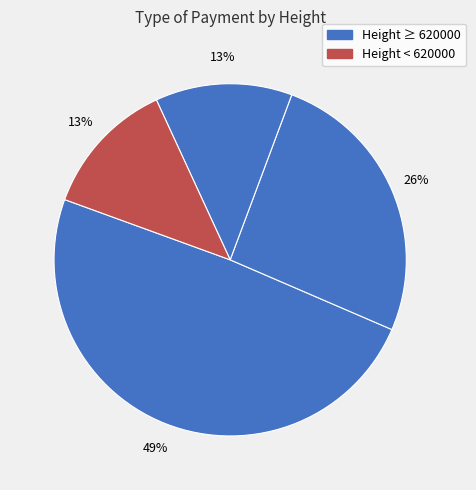

How many segments does this pie chart have?

4